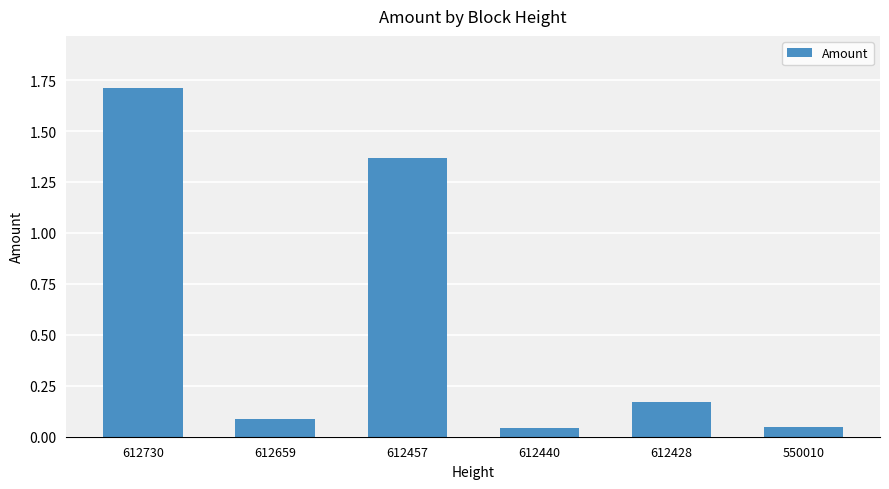

What is the greatest value displayed?

1.7